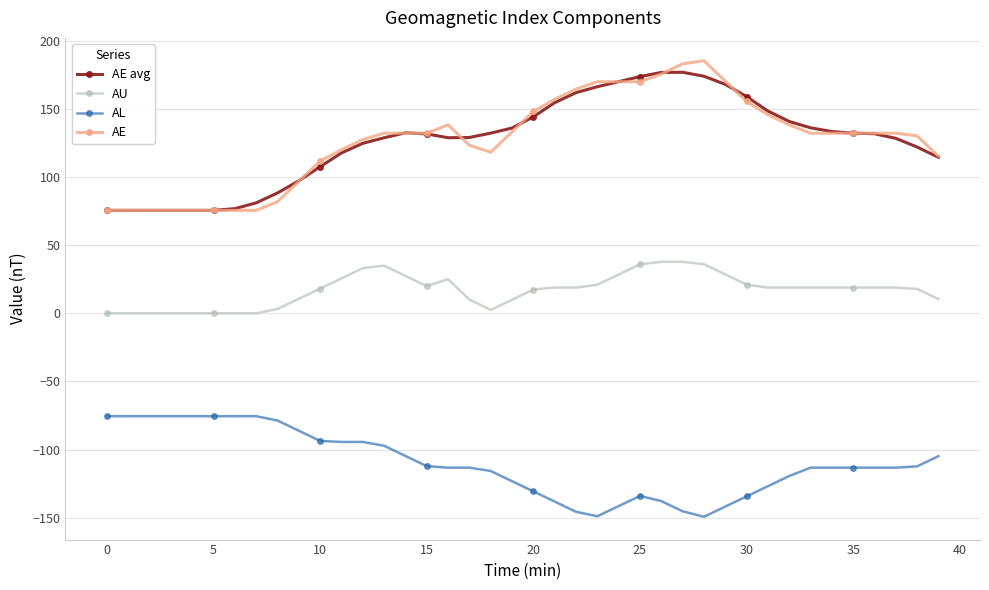

True or false: AE avg and AU intersect in this chart.

False